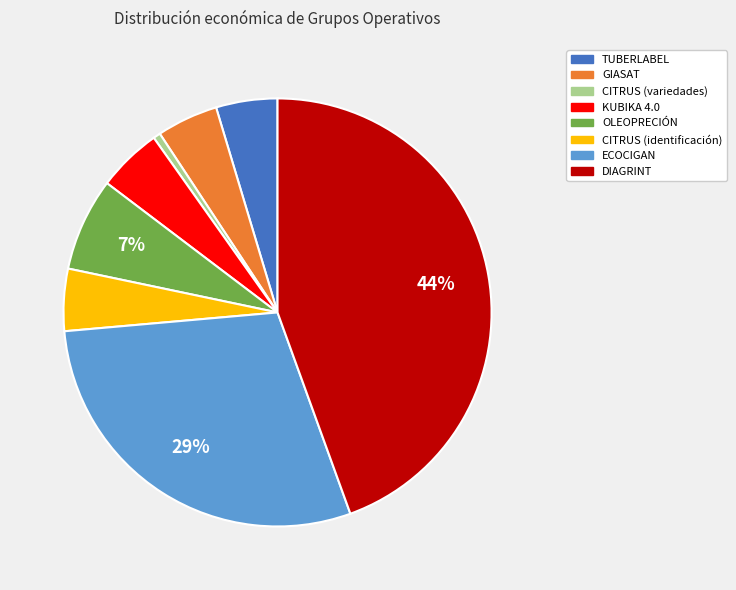

Does GIASAT account for over 50% of the chart?

No